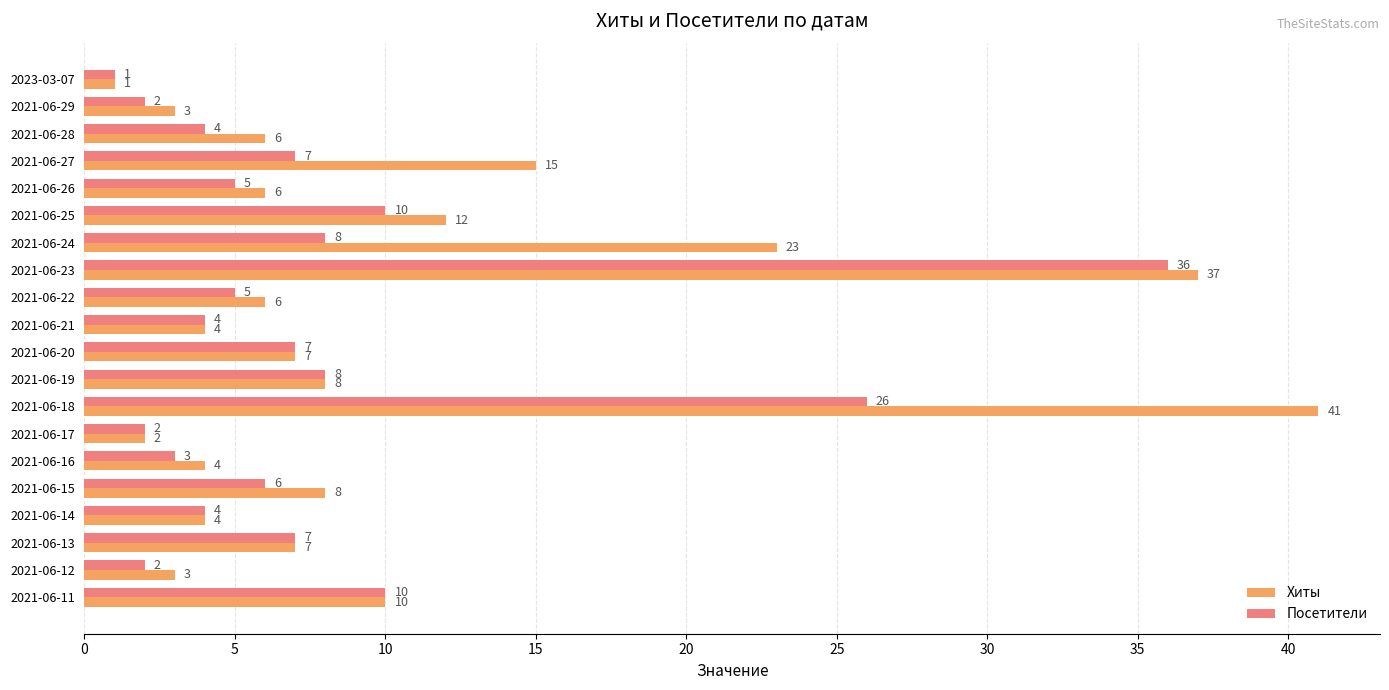

What is the total value across all series at 2021-06-18?

67